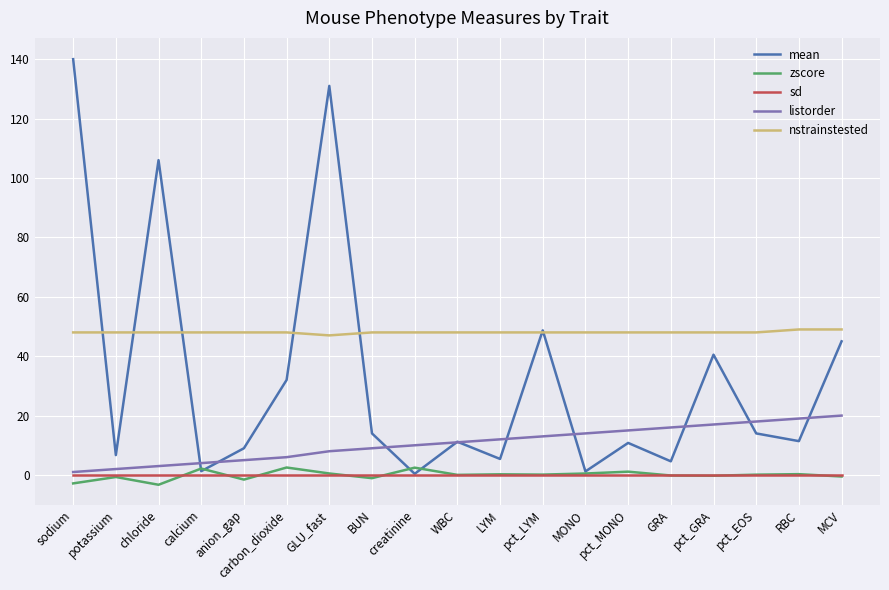

What is the difference between the maximum and minimum values in the zscore series?

5.8